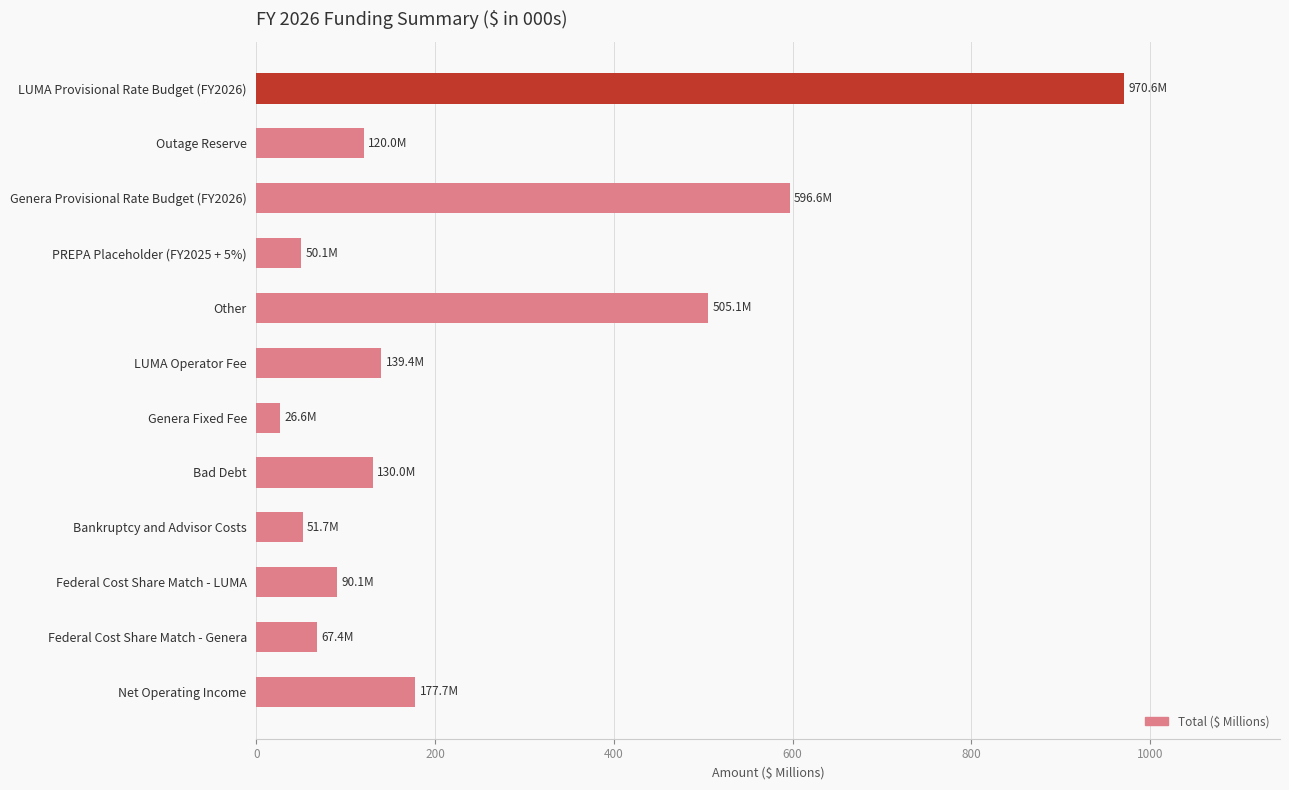

What is the label of the 9th bar from the bottom?

PREPA Placeholder (FY2025 + 5%)